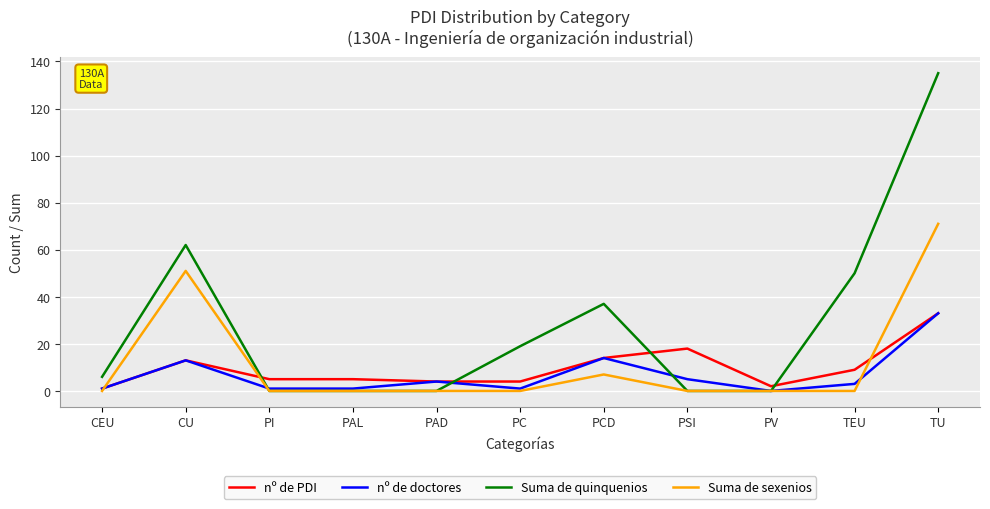

True or false: nº de PDI and Suma de quinquenios intersect in this chart.

True